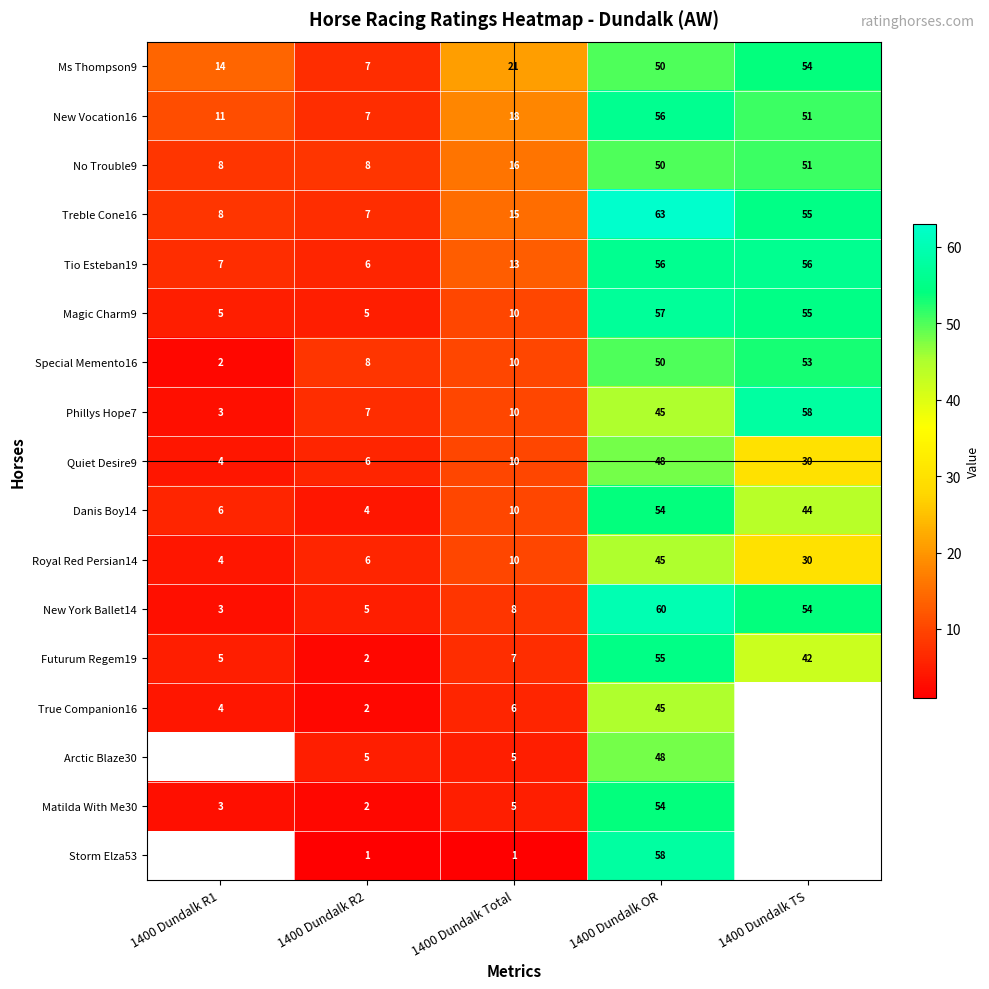

Rank the categories by Danis Boy14 value from highest to lowest.

1400 Dundalk OR, 1400 Dundalk TS, 1400 Dundalk Total, 1400 Dundalk R1, 1400 Dundalk R2